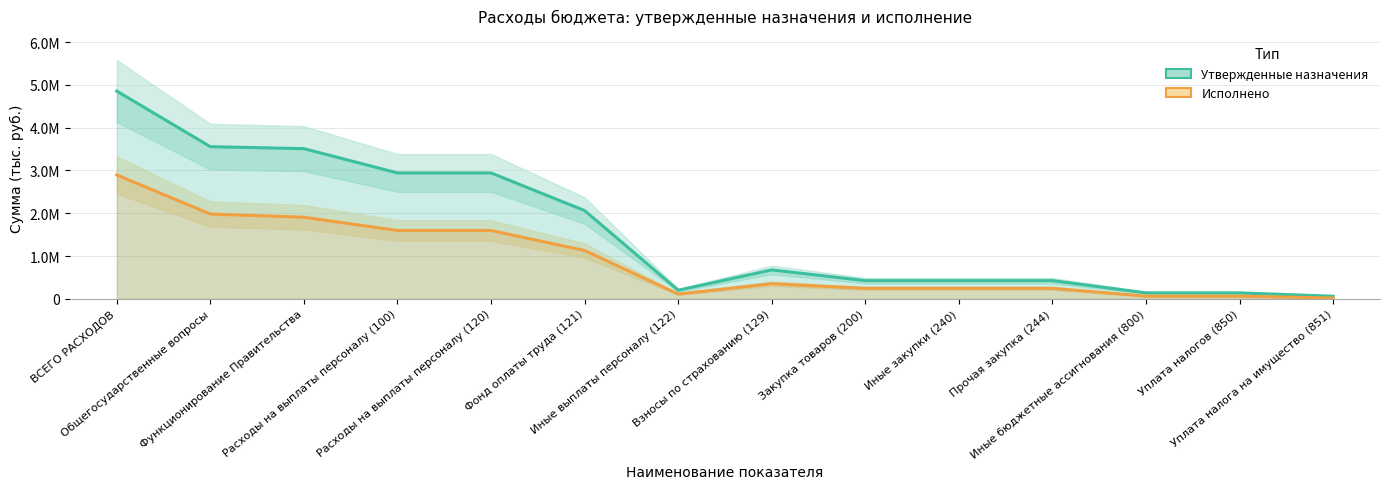

The Утвержденные назначения series shows 140400.0 at Уплата налогов (850). True or false?

True